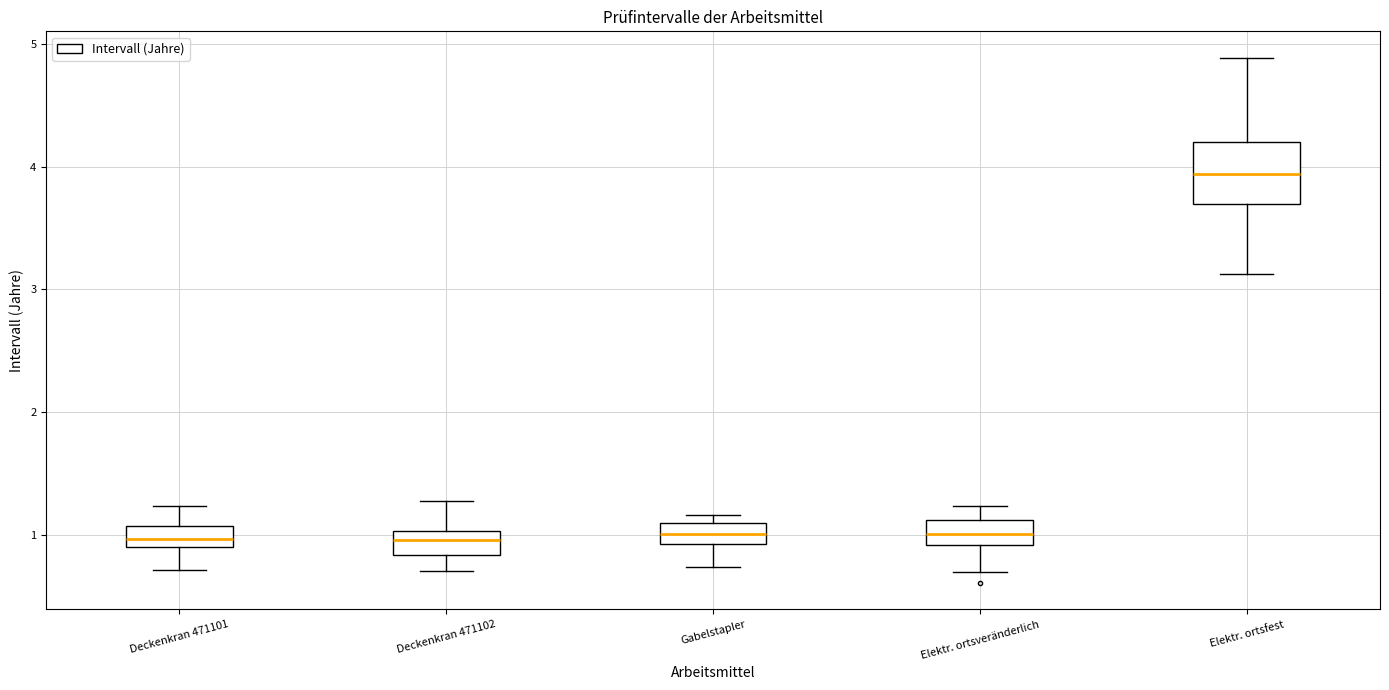

Reading left to right, transcribe this box plot: for each box, give where its median line is, the range the box spans, and where its two whiskers end, as read against the y-axis. The values are not printed on the chart, so give them approximately, as read against the axis.

Deckenkran 471101: median 1.0, box 0.9 to 1.1, whiskers 0.7 to 1.2
Deckenkran 471102: median 1.0 (inside the box), box 0.8 to 1.0, whiskers 0.7 to 1.3
Gabelstapler: median 1.0, box 0.9 to 1.1, whiskers 0.7 to 1.2
Elektr. ortsveränderlich: median 1.0, box 0.9 to 1.1, whiskers 0.7 to 1.2
Elektr. ortsfest: median 3.9, box 3.7 to 4.2, whiskers 3.1 to 4.9